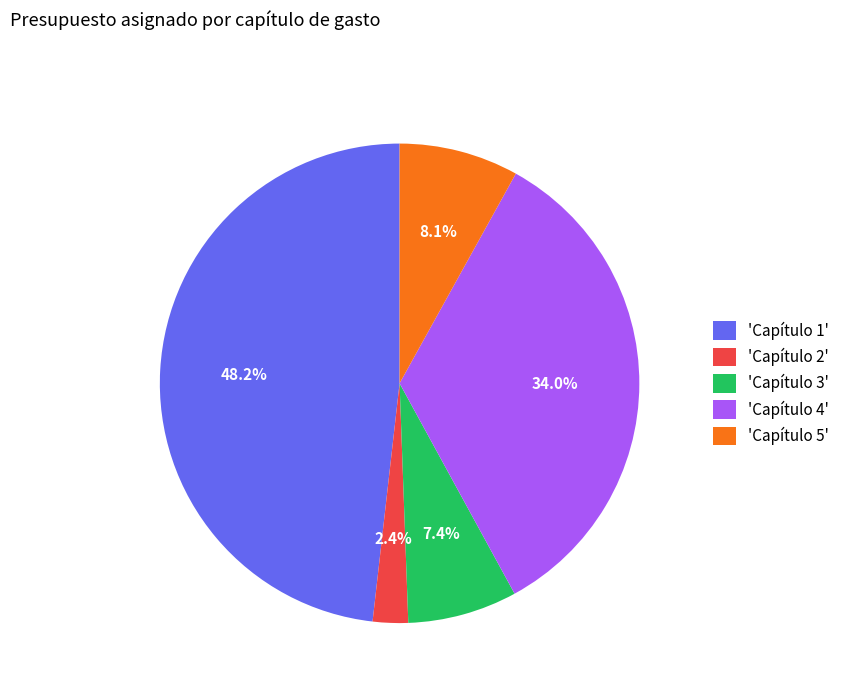

Which category has the biggest portion of the pie?

'Capítulo 1'